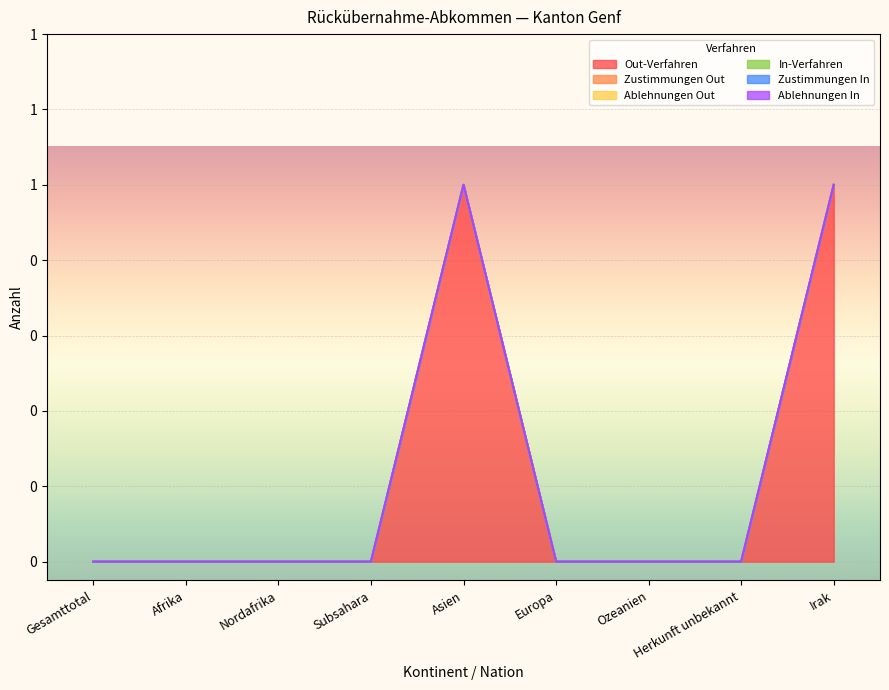

At Herkunft unbekannt, list the series in order from smallest to largest.

Out-Verfahren, Zustimmungen Out, Ablehnungen Out, In-Verfahren, Zustimmungen In, Ablehnungen In